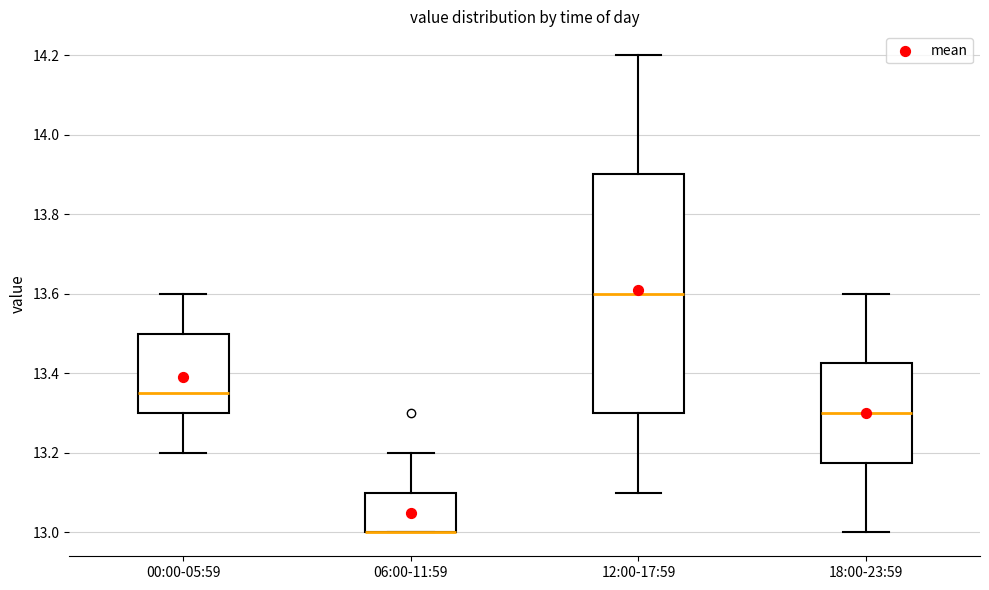

Reading left to right, transcribe this box plot: for each box, give where its median line is, the range the box spans, and where its two whiskers end, as read against the y-axis. The values are not printed on the chart, so give them approximately, as read against the axis.

00:00-05:59: median 13.36, box 13.30 to 13.50, whiskers 13.20 to 13.60
06:00-11:59: median 13.00 (drawn on the box's lower edge), box 13.00 to 13.10, whiskers 13.00 to 13.20
12:00-17:59: median 13.60, box 13.30 to 13.90, whiskers 13.10 to 14.20
18:00-23:59: median 13.30, box 13.18 to 13.42, whiskers 13.00 to 13.60